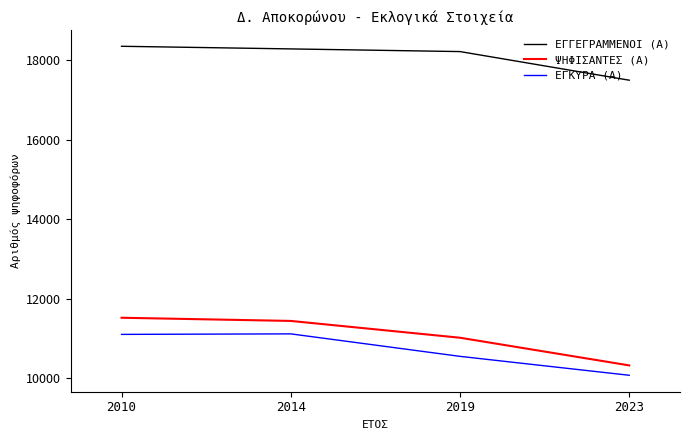

At how many categories does at least one series exceed 11731?

4